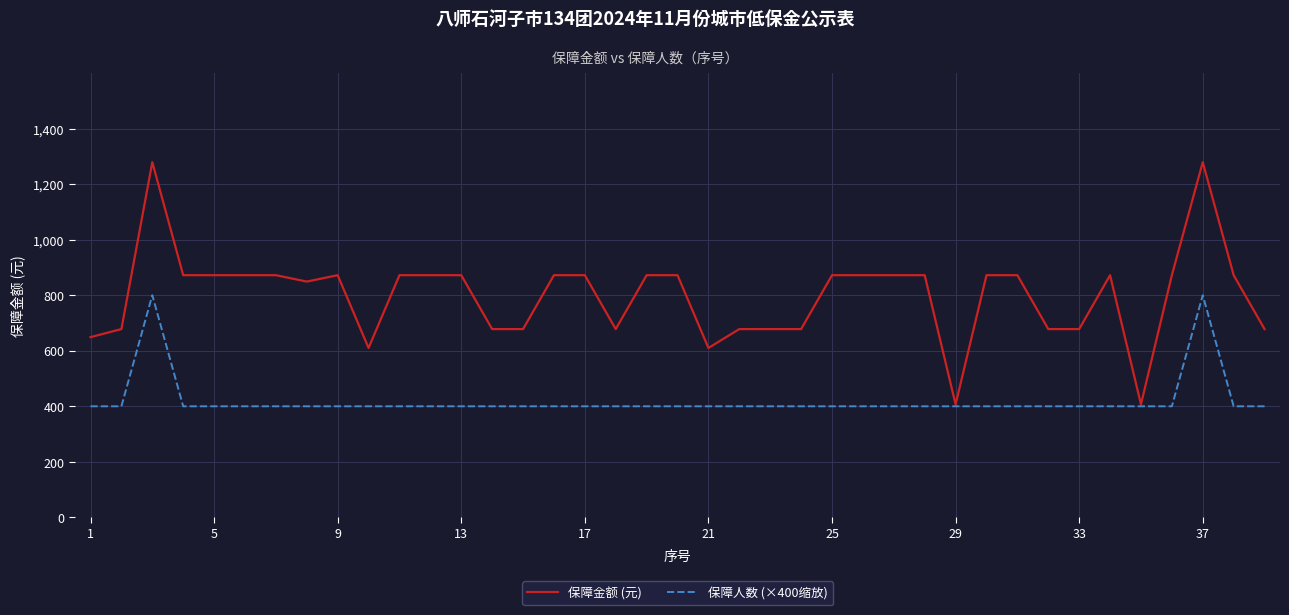

Which series has the widest spread of values?

保障金额 (元)